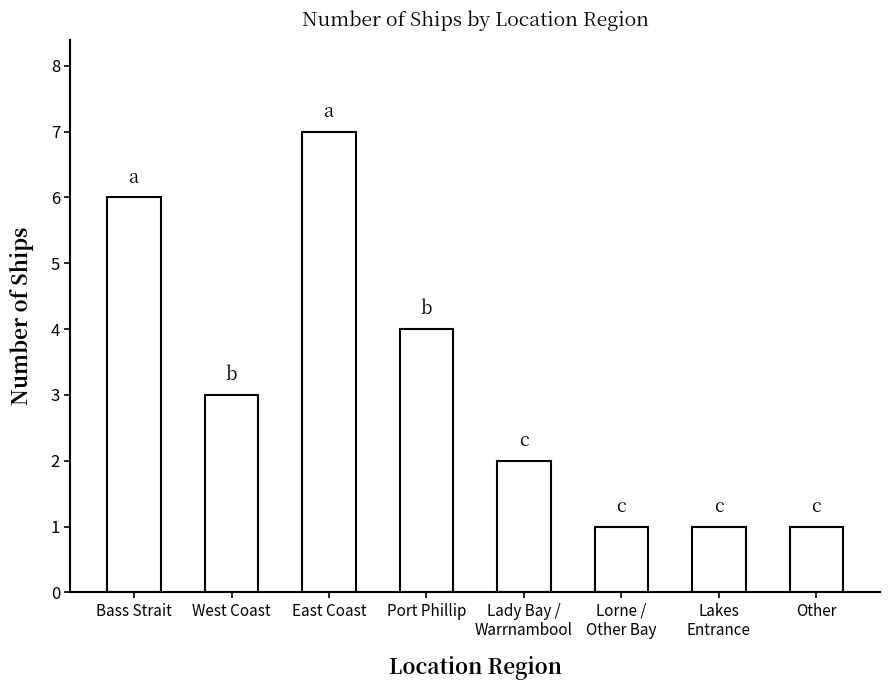

What is the label of the 3rd bar from the right?

Lorne /
Other Bay